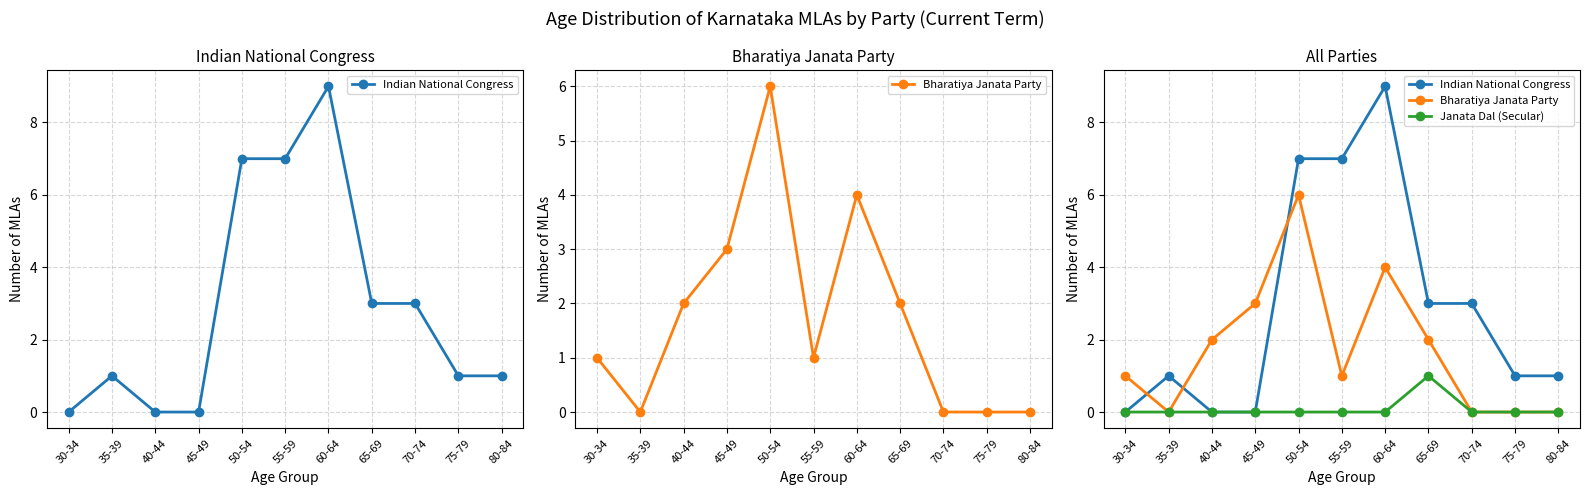

What is the difference between the Bharatiya Janata Party values at 65-69 and 35-39?

2